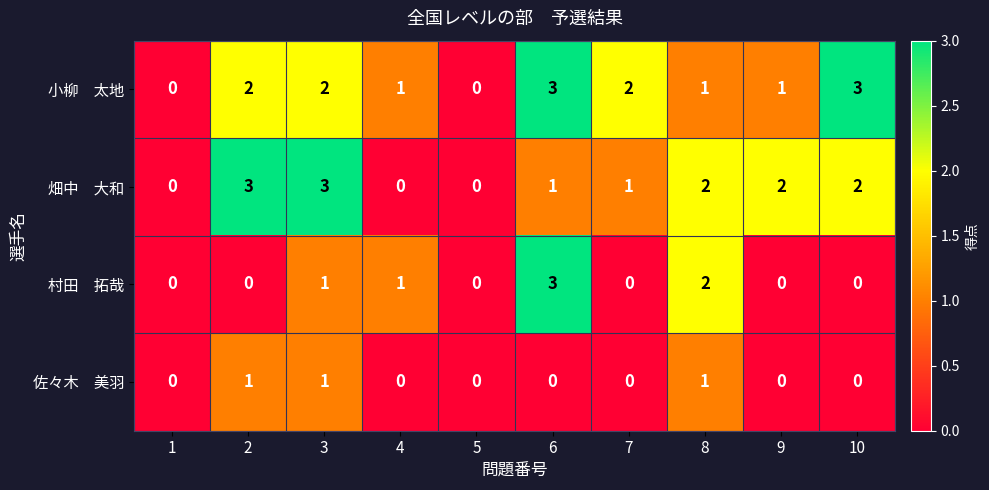

Count the number of data series in this chart.

4